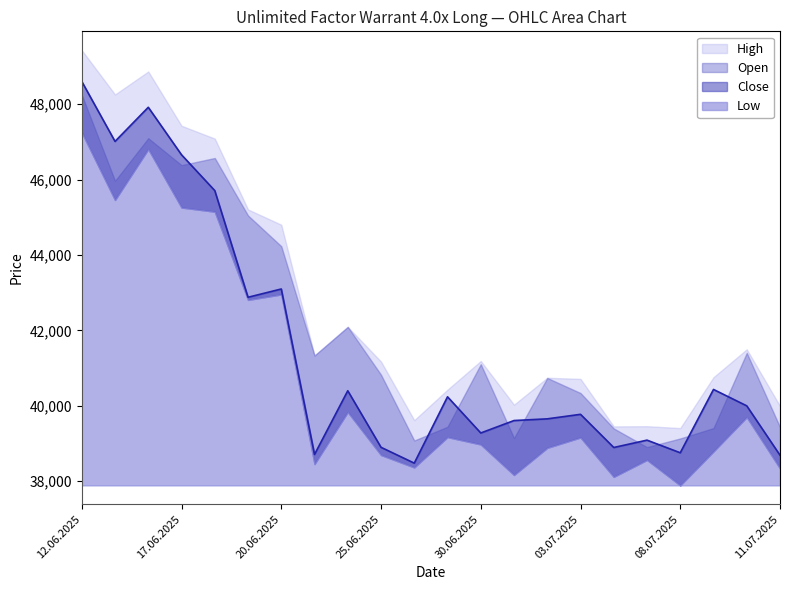

Where does the Close series first go above 40000?

12.06.2025